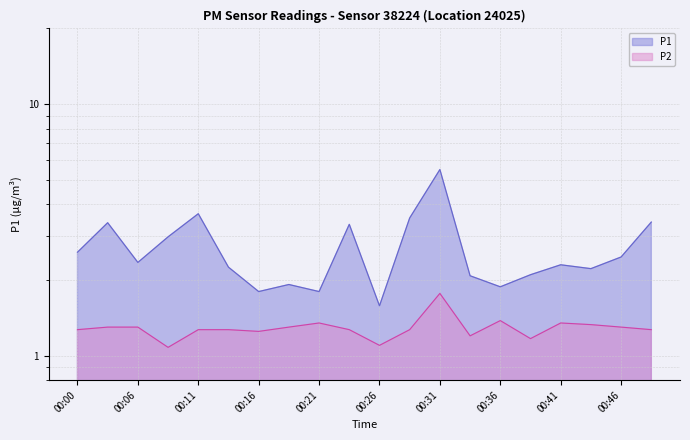

What is the value of the P1 point at the 7th from the left?

1.8